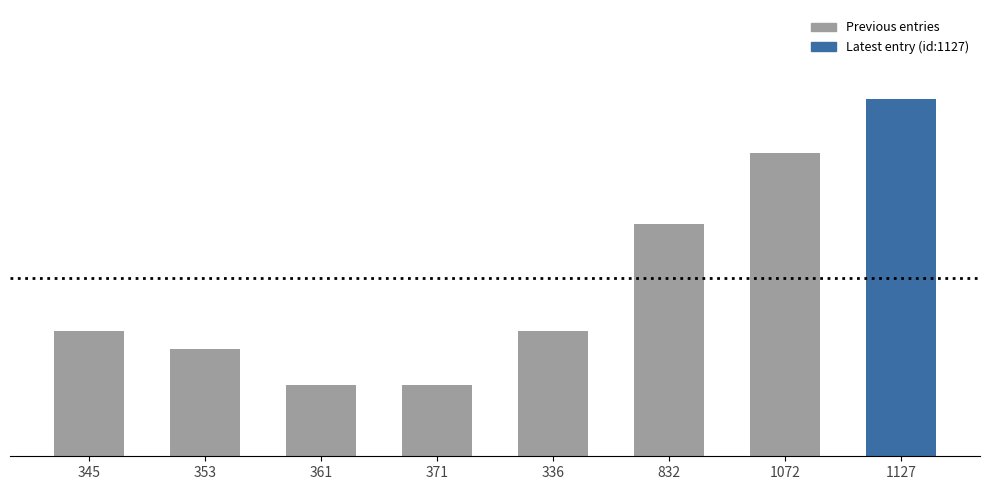

Between 1127 and 371, which is larger?

1127